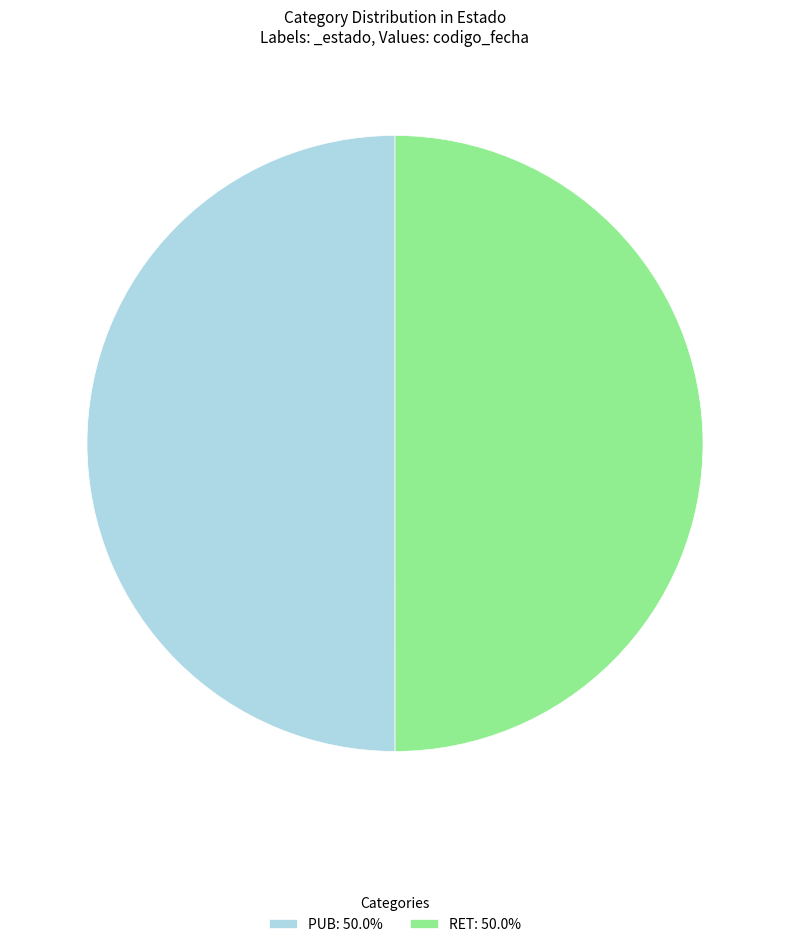

Do PUB: 50.0% and RET: 50.0% together represent more than half of the pie?

Yes